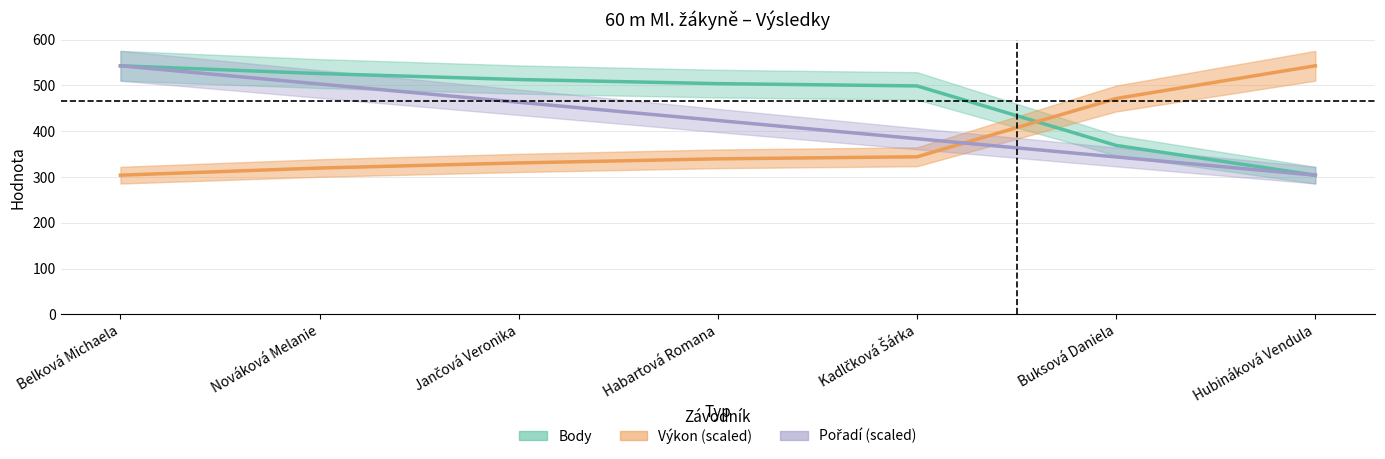

Rank the series by their maximum value, from lowest to highest.

Výkon, Body, Pořadí